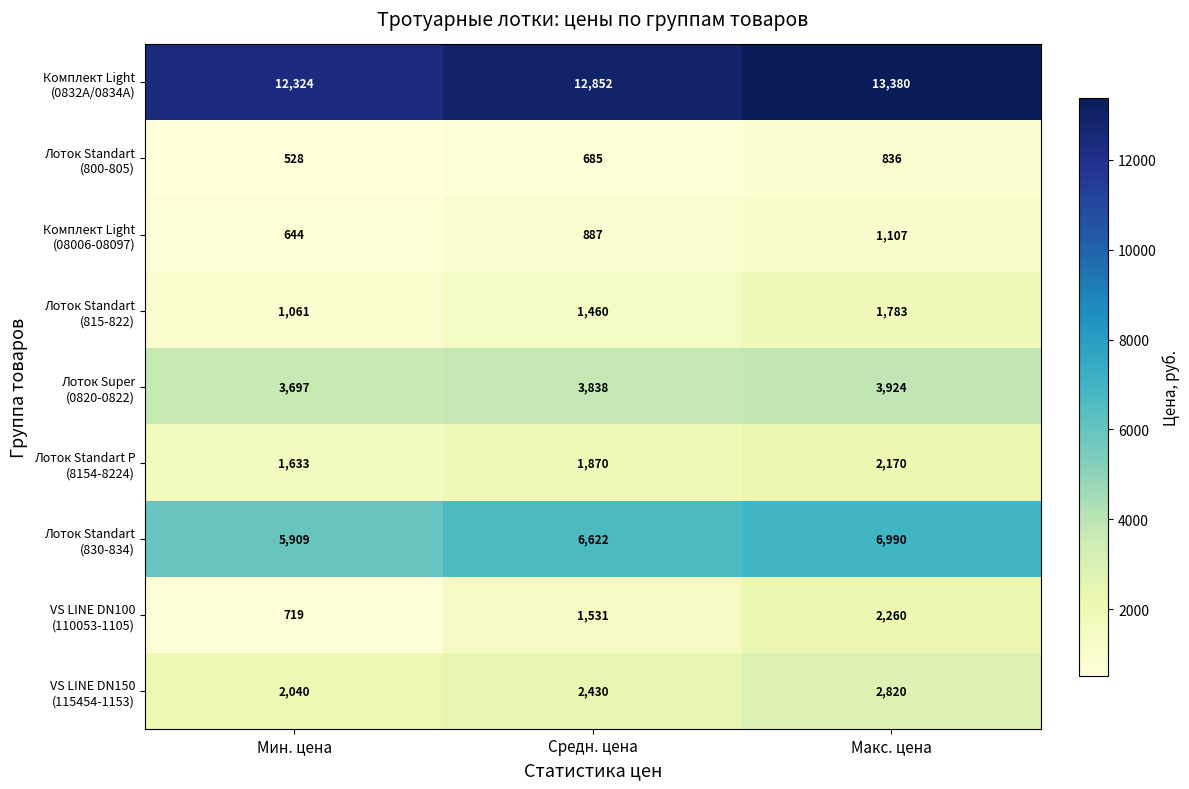

At how many categories does at least one series exceed 11245?

3